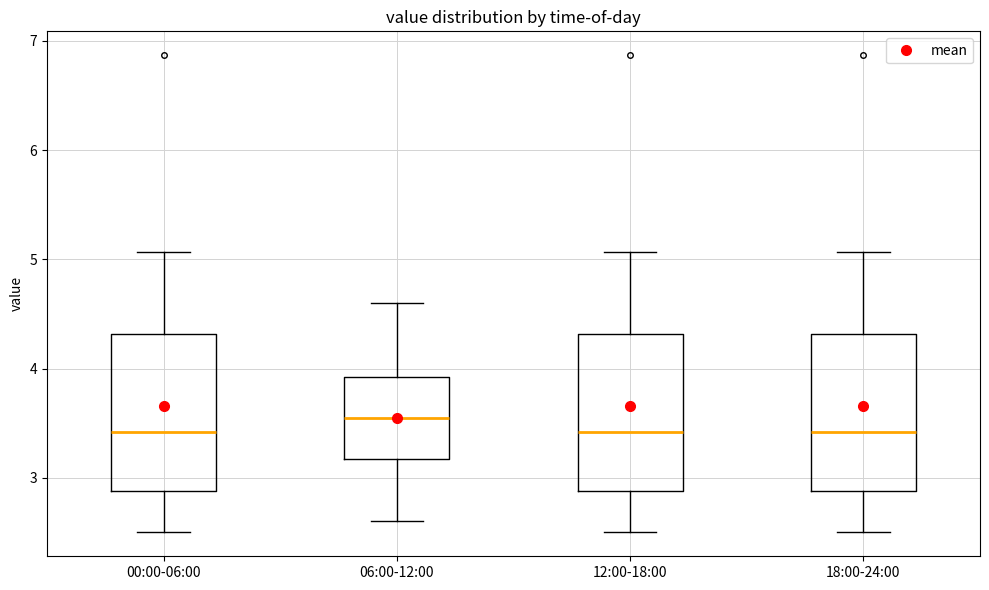

Reading left to right, transcribe this box plot: for each box, give where its median line is, the range the box spans, and where its two whiskers end, as read against the y-axis. The values are not printed on the chart, so give them approximately, as read against the axis.

00:00-06:00: median 3.4, box 2.9 to 4.3, whiskers 2.5 to 5.1
06:00-12:00: median 3.6, box 3.2 to 3.9, whiskers 2.6 to 4.6
12:00-18:00: median 3.4, box 2.9 to 4.3, whiskers 2.5 to 5.1
18:00-24:00: median 3.4, box 2.9 to 4.3, whiskers 2.5 to 5.1